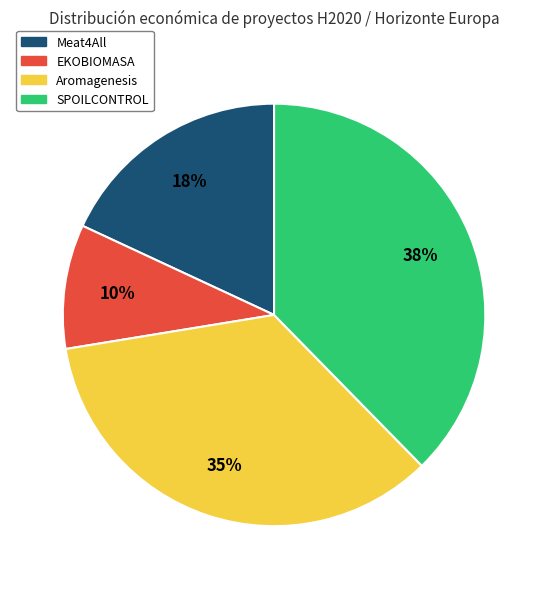

What percentage is the Aromagenesis slice, to the nearest percent?

35%